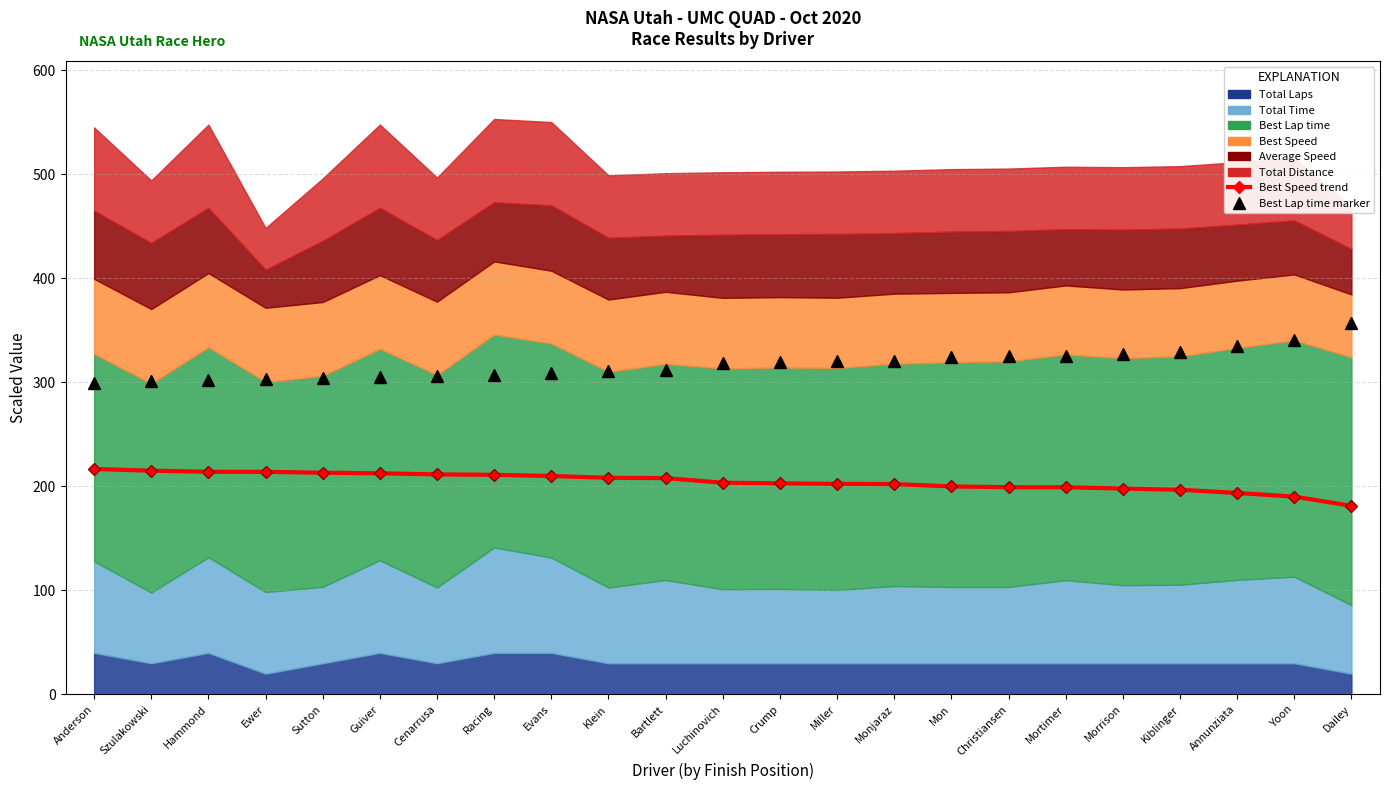

Between Annunziata and Morrison, which is larger?

Morrison